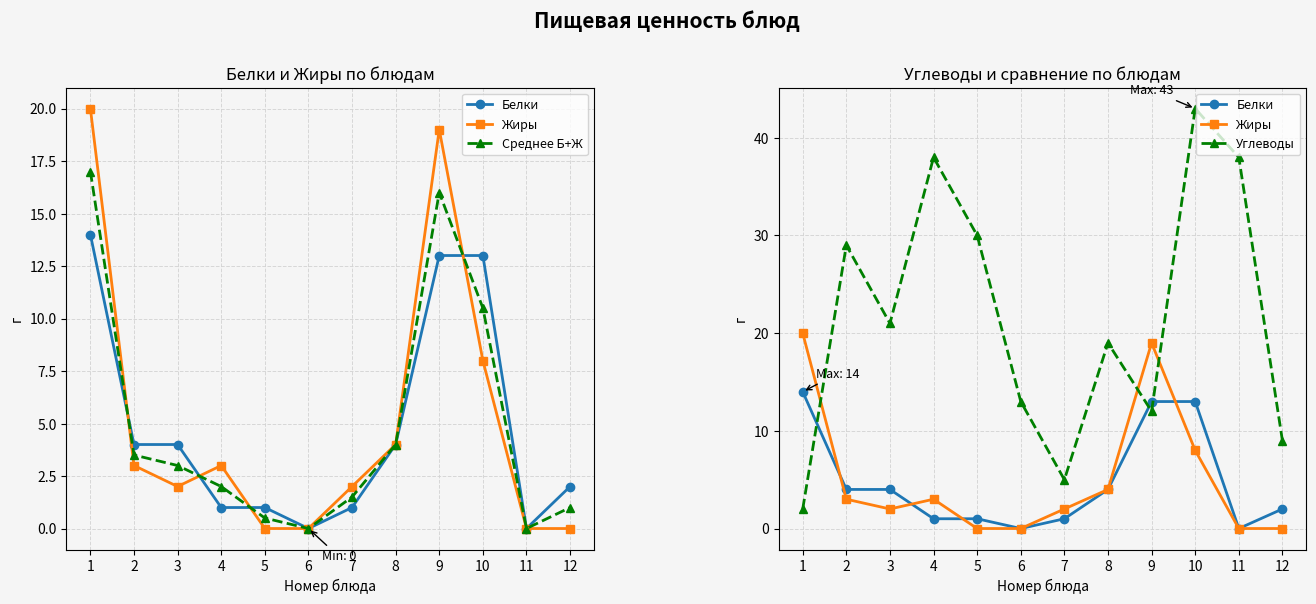

Reading left to right, list all the values displayed in this chart.

Белки: 1=14.0	2=4.0	3=4.0	4=1.0	5=1.0	6=0.0	7=1.0	8=4.0	9=13.0	10=13.0	11=0.0	12=2.0
Жиры: 1=20.0	2=3.0	3=2.0	4=3.0	5=0.0	6=0.0	7=2.0	8=4.0	9=19.0	10=8.0	11=0.0	12=0.0
Среднее Б+Ж: 1=17.0	2=3.5	3=3.0	4=2.0	5=0.5	6=0.0	7=1.5	8=4.0	9=16.0	10=10.5	11=0.0	12=1.0
Углеводы: 1=2.0	2=29.0	3=21.0	4=38.0	5=30.0	6=13.0	7=5.0	8=19.0	9=12.0	10=43.0	11=38.0	12=9.0